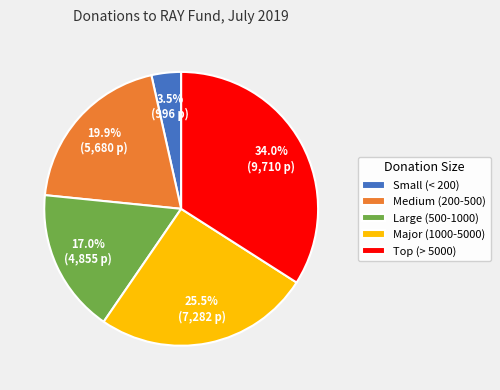

What is the smallest slice in the pie chart?

Small (< 200)